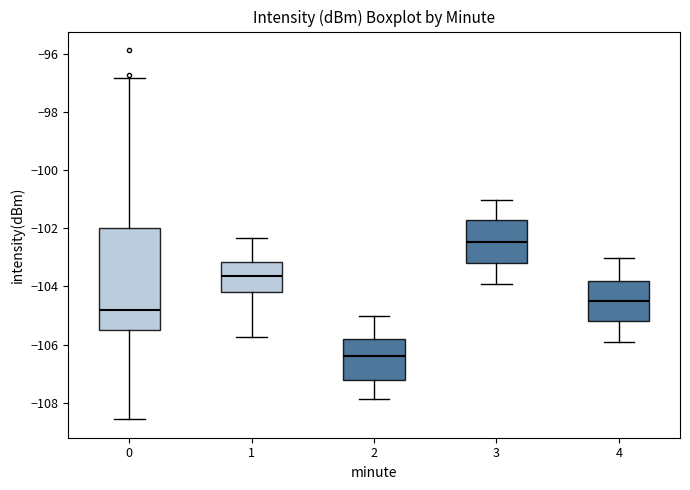

Reading left to right, read every box against the y-axis: the position of its median line, the range the box covers, and the ends of its whiskers. The values are not printed on the chart, so give them approximately, as read against the axis.

0: median -104.8, box -105.4 to -102.0, whiskers -108.6 to -96.8
1: median -103.6, box -104.2 to -103.2, whiskers -105.8 to -102.4
2: median -106.4, box -107.2 to -105.8, whiskers -107.8 to -105.0
3: median -102.4, box -103.2 to -101.8, whiskers -104.0 to -101.0
4: median -104.6, box -105.2 to -103.8, whiskers -106.0 to -103.0